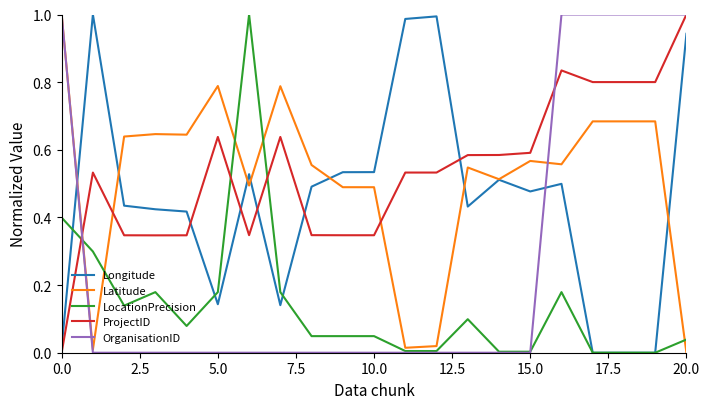

How many lines are shown in the chart?

5